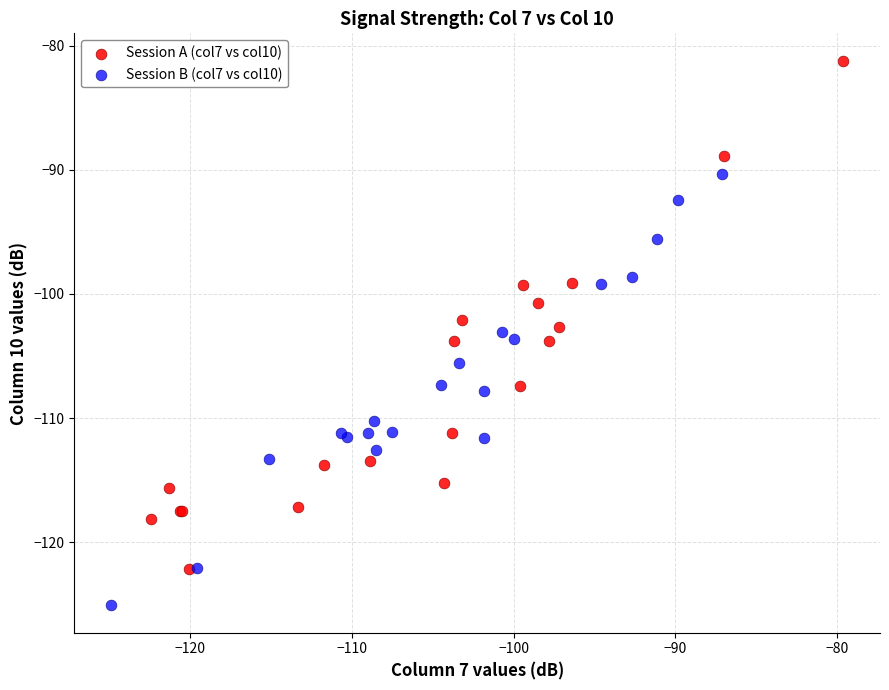

Which series reaches the maximum Y coordinate?

Session A (col7 vs col10)